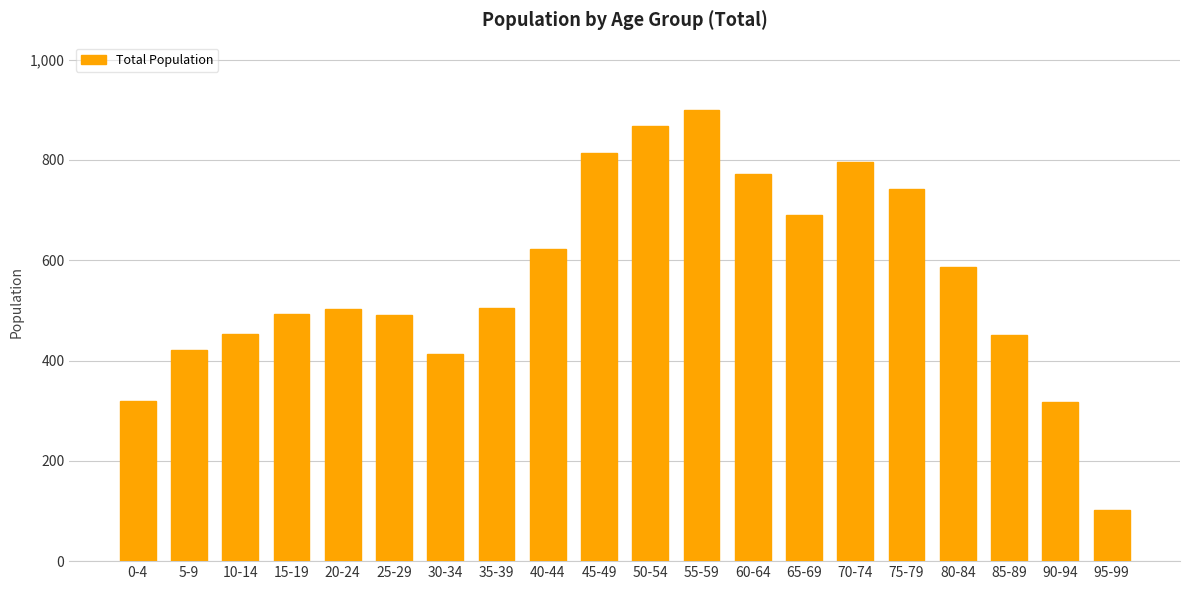

What is the sum of all values?

11254